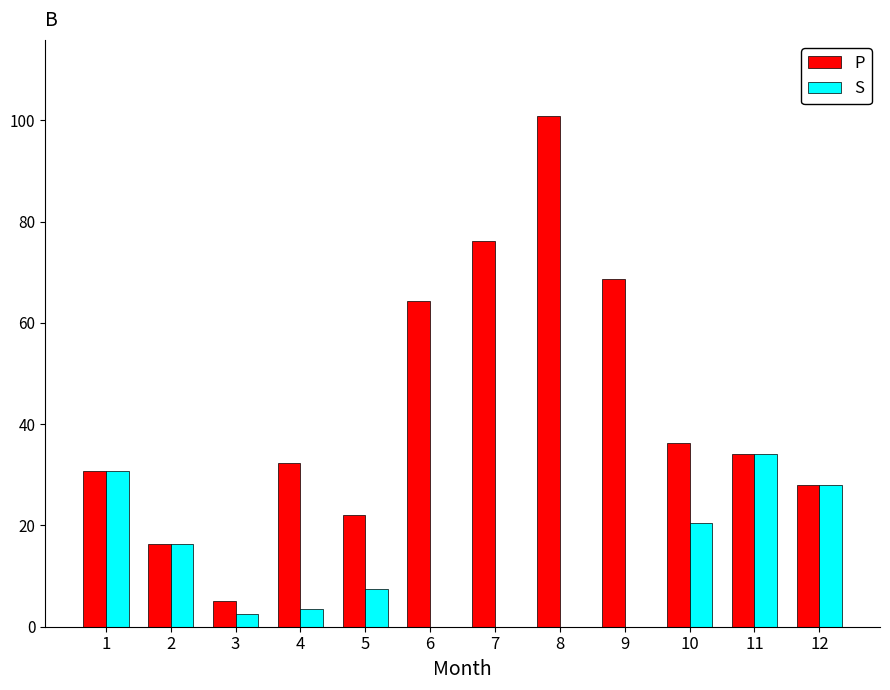

Is the value of S at 4 greater than the value of P at 4?

No